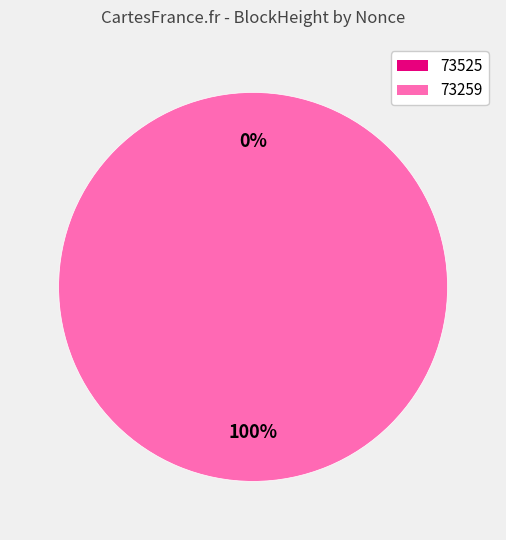

What percentage is the 73259 slice, to the nearest percent?

100%